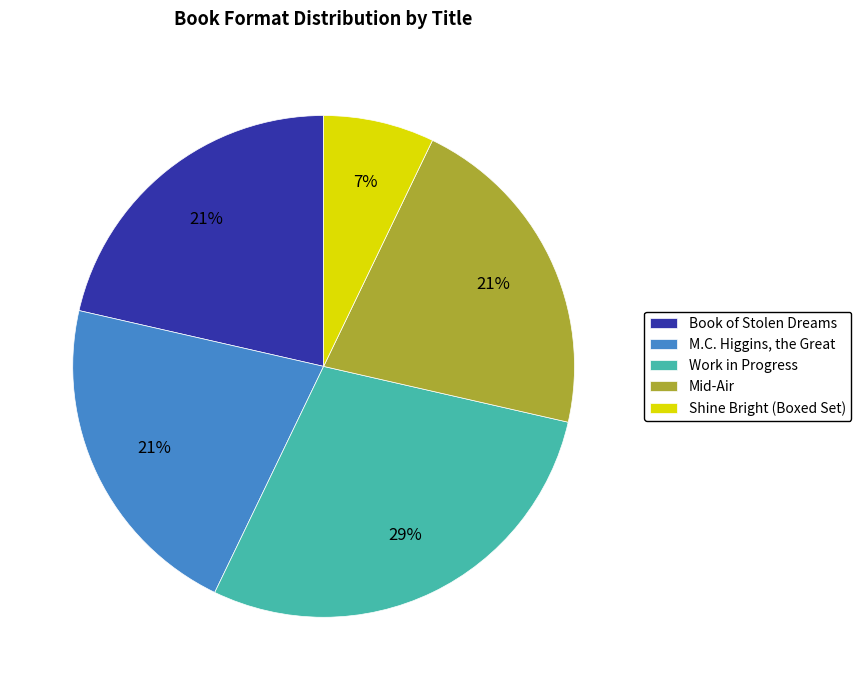

What is the smallest slice in the pie chart?

Shine Bright (Boxed Set)